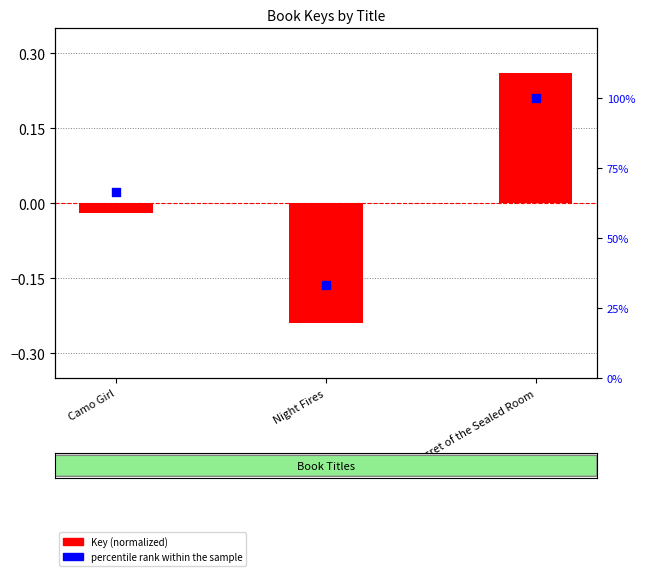

Which series has the largest total across all categories?

percentile rank within the sample